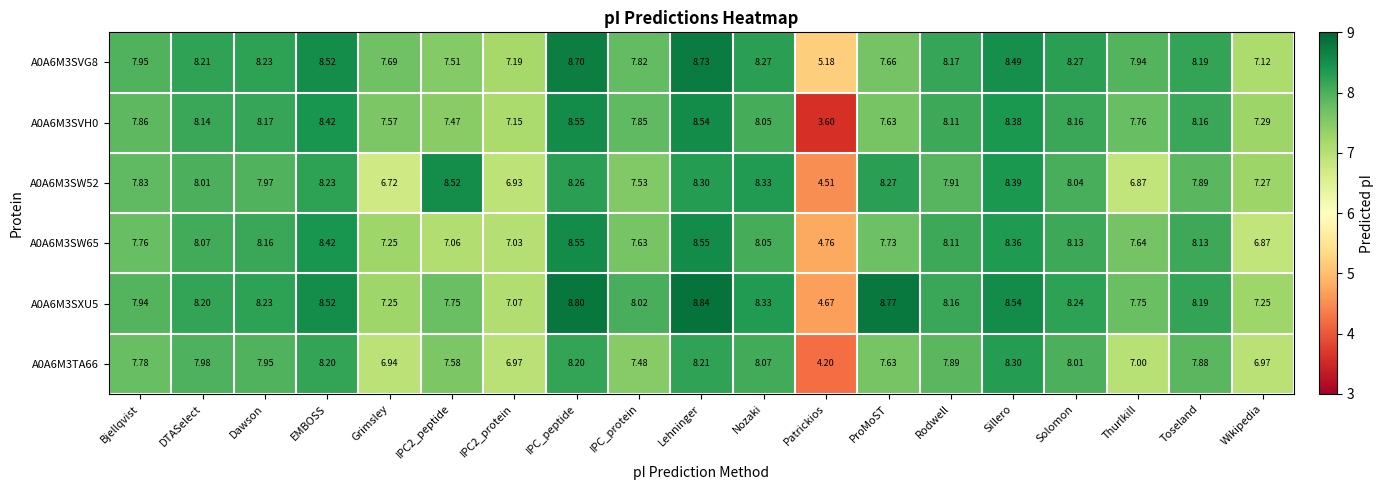

Where does the A0A6M3SVH0 series first go above 8?

DTASelect